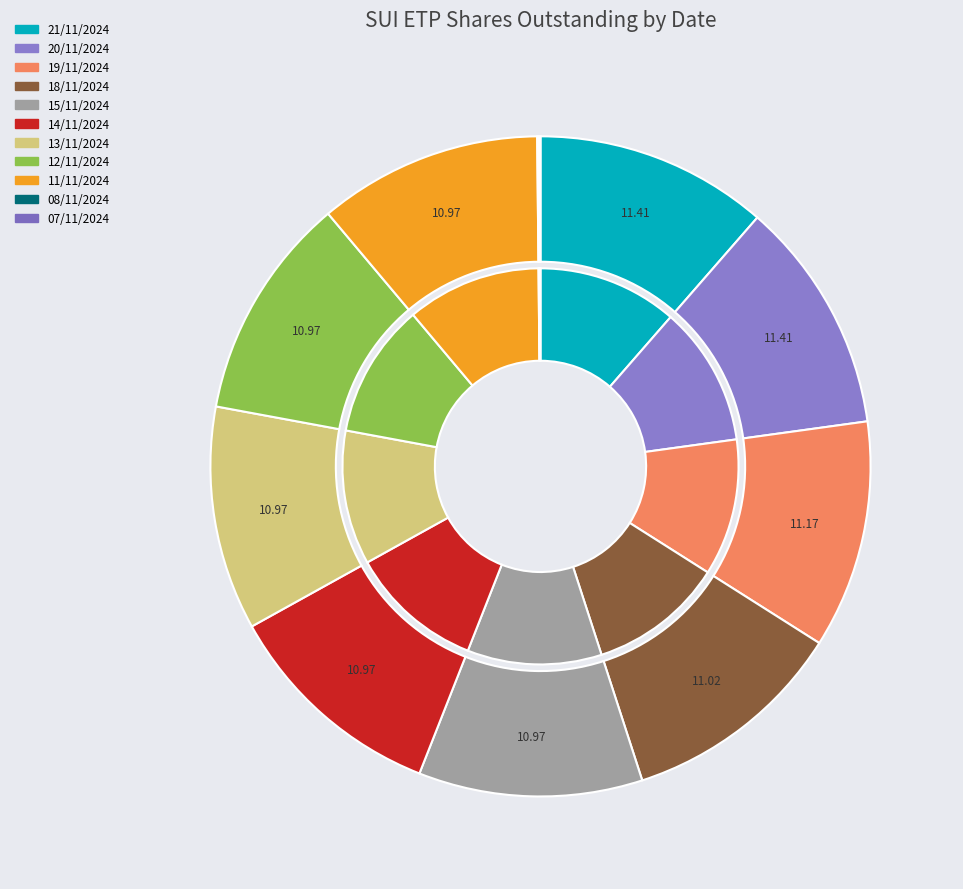

Do 08/11/2024 and 18/11/2024 together represent more than half of the pie?

No